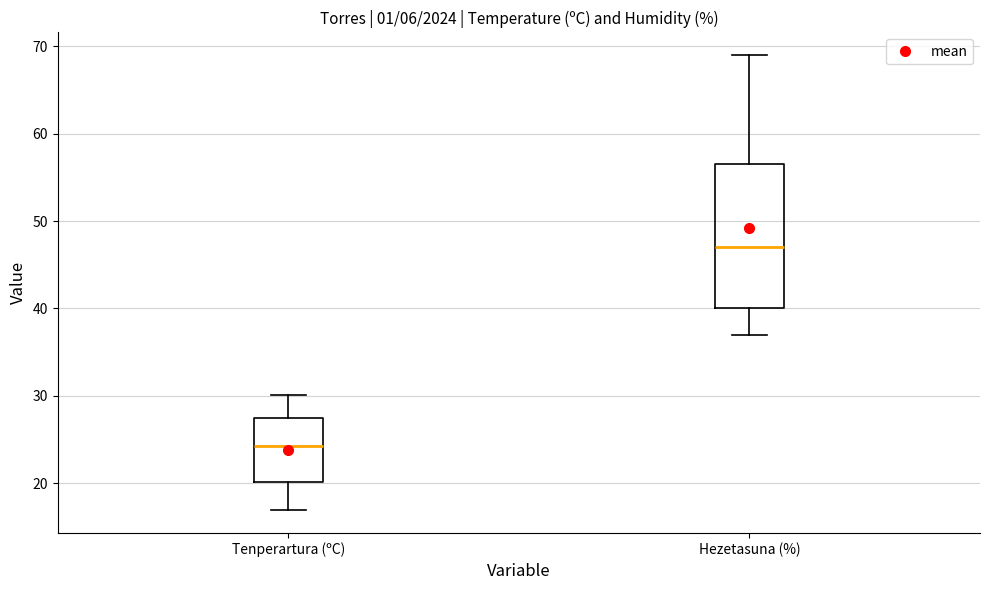

Where is the lower edge of the box for Hezetasuna (%) on the y-axis? The values are not printed on the chart, so give them approximately, as read against the axis.

40